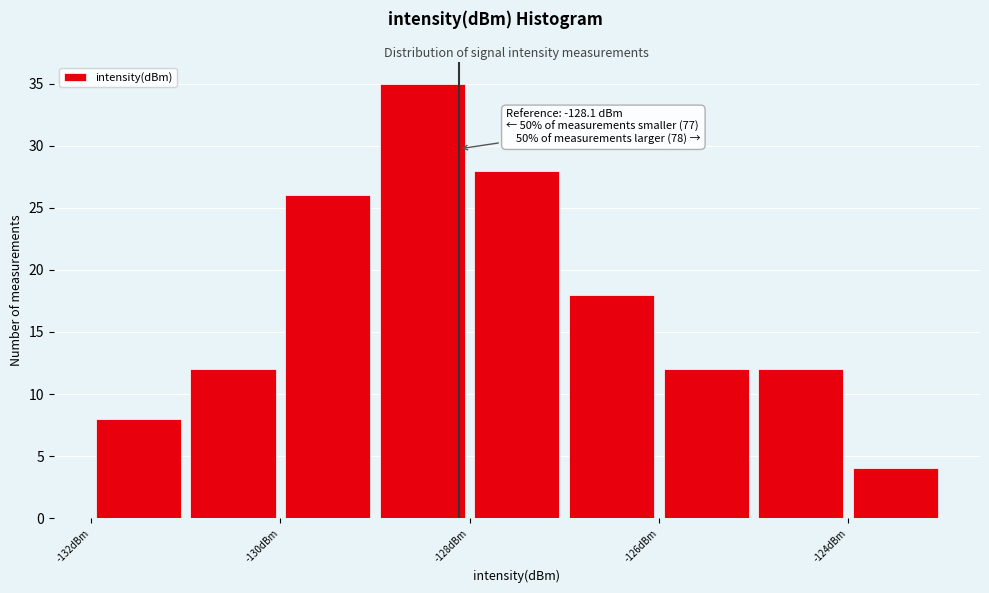

Which range on the x-axis has the tallest bar?

-129 to -128